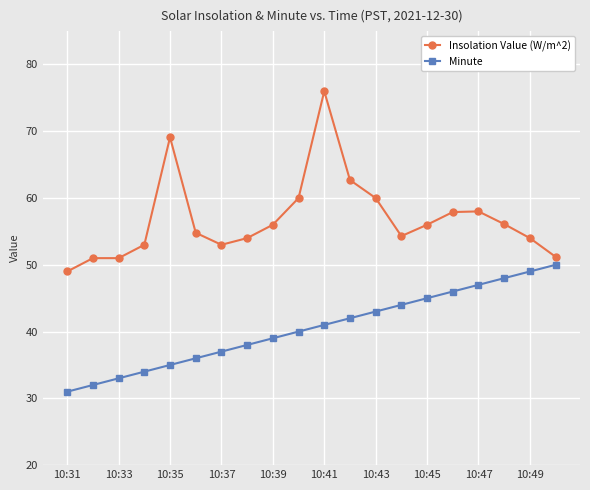

Which series has the widest spread of values?

Insolation Value (W/m^2)